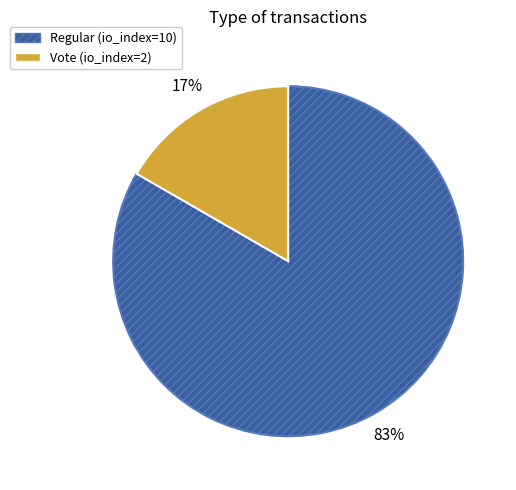

To the nearest percent, what portion does Vote represent?

17%